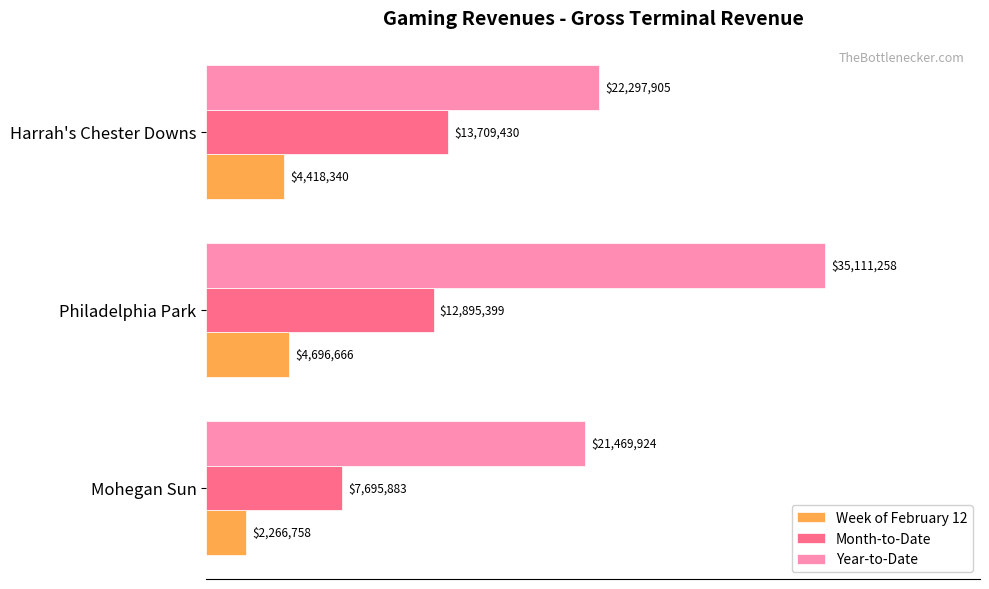

How many distinct data groups are displayed?

3